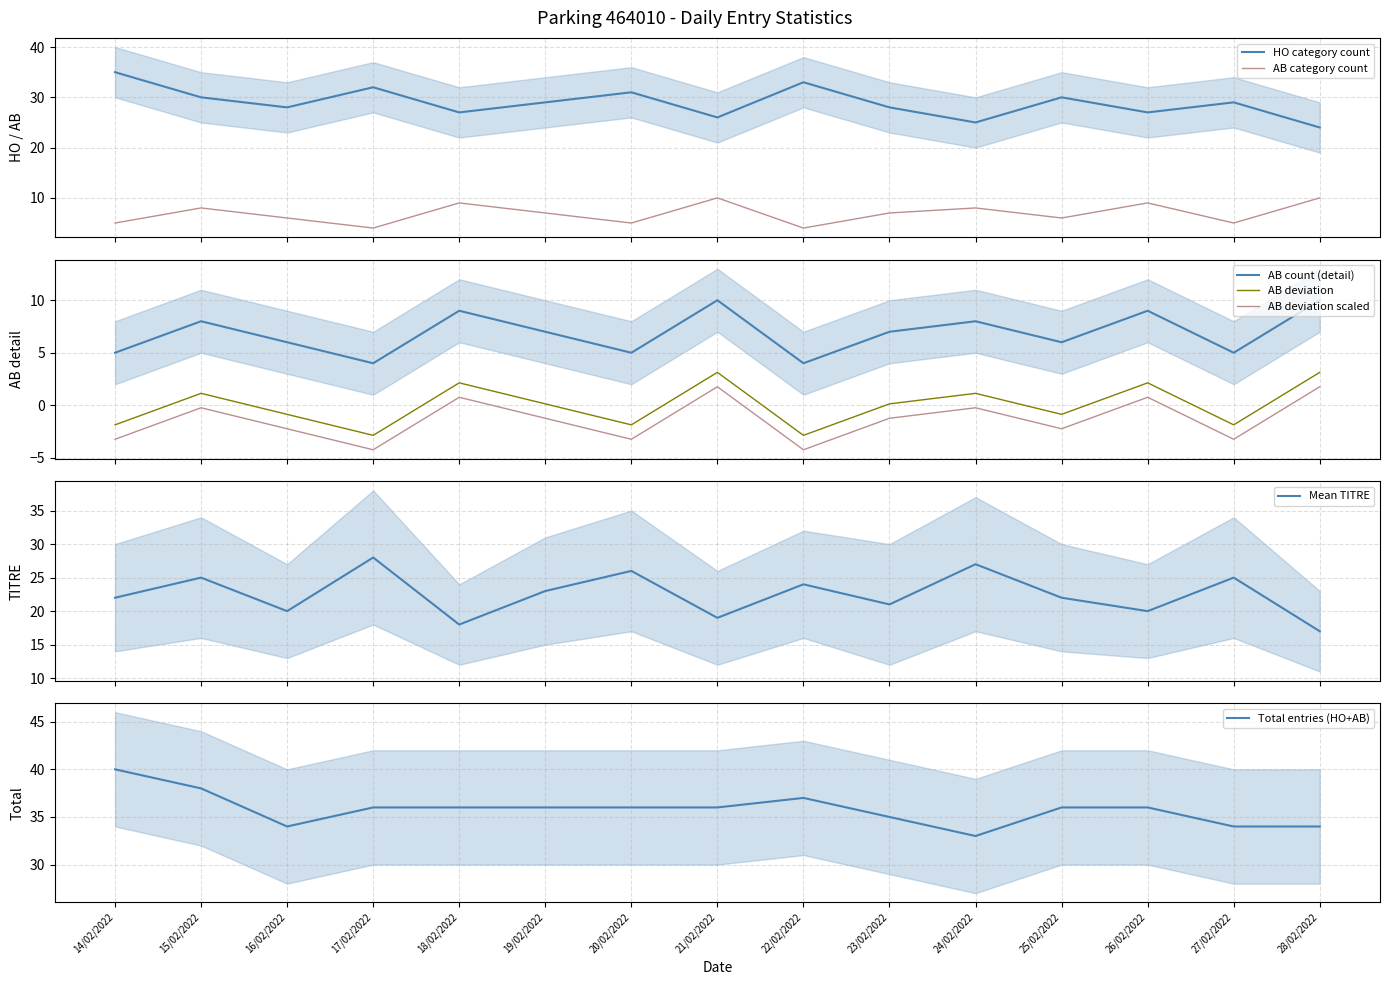

What position from the left is 25/02/2022?

12